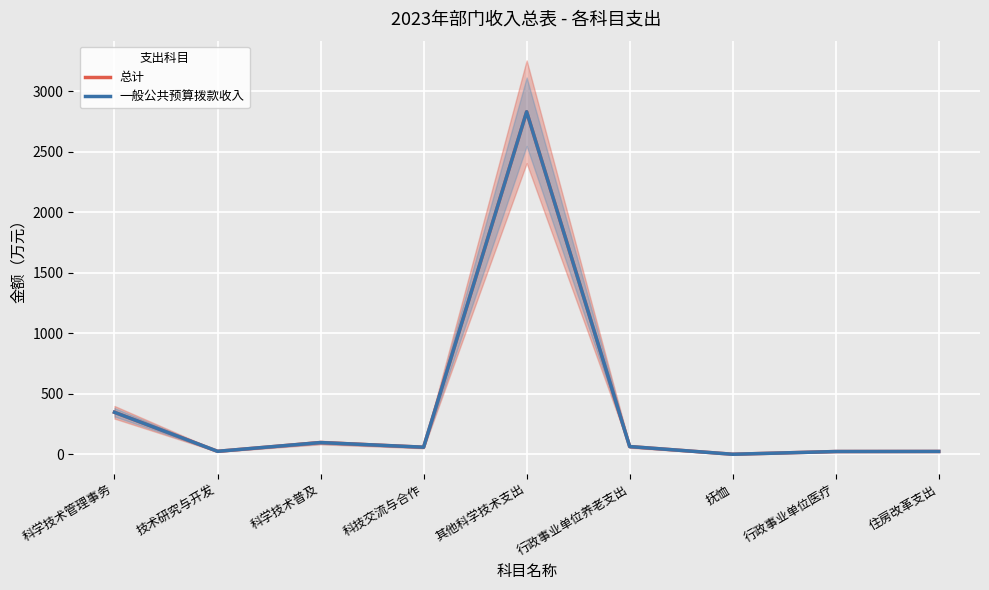

Reading left to right, extract all data points from this chart.

总计: 科学技术管理事务=347.7	技术研究与开发=25.0	科学技术普及=97.4	科技交流与合作=59.0	其他科学技术支出=2832.0	行政事业单位养老支出=64.3	抚恤=0.7	行政事业单位医疗=23.2	住房改革支出=23.7
一般公共预算拨款收入: 科学技术管理事务=347.7	技术研究与开发=25.0	科学技术普及=97.4	科技交流与合作=59.0	其他科学技术支出=2832.0	行政事业单位养老支出=64.3	抚恤=0.7	行政事业单位医疗=23.2	住房改革支出=23.7